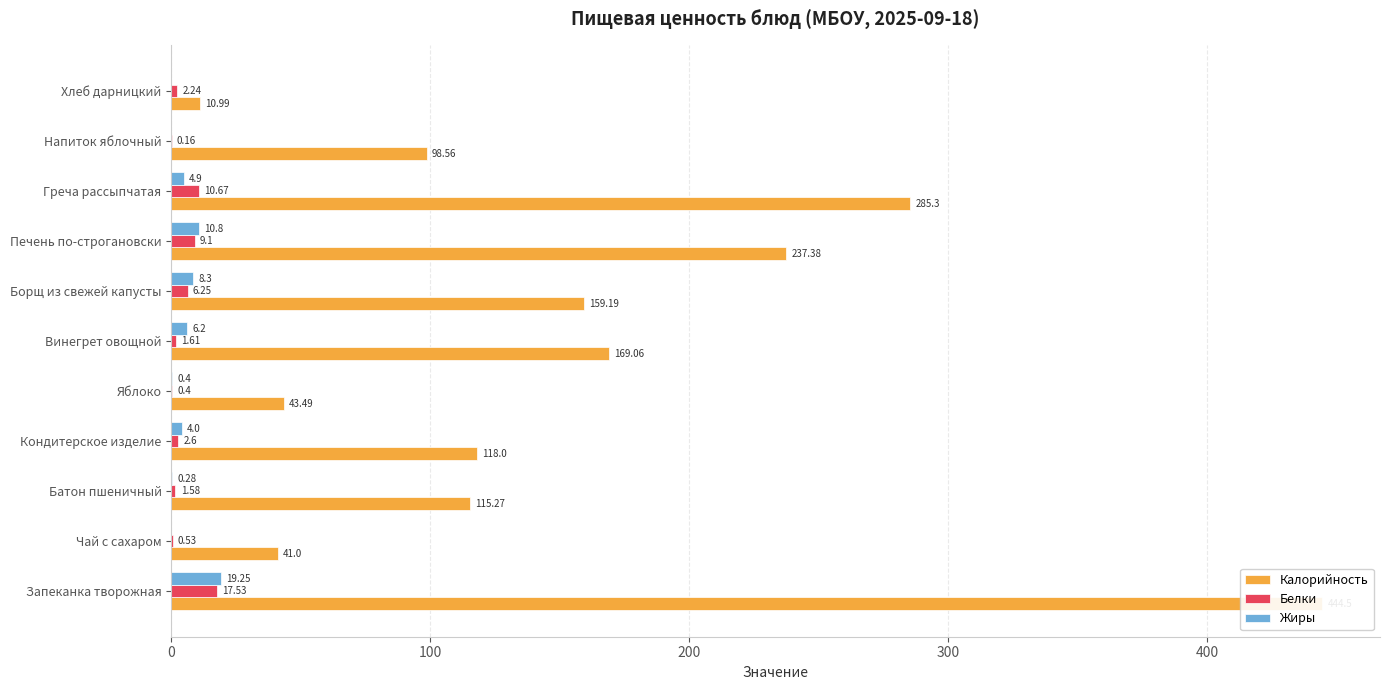

Is the value of Жиры at Напиток яблочный greater than the value of Калорийность at Чай с сахаром?

No